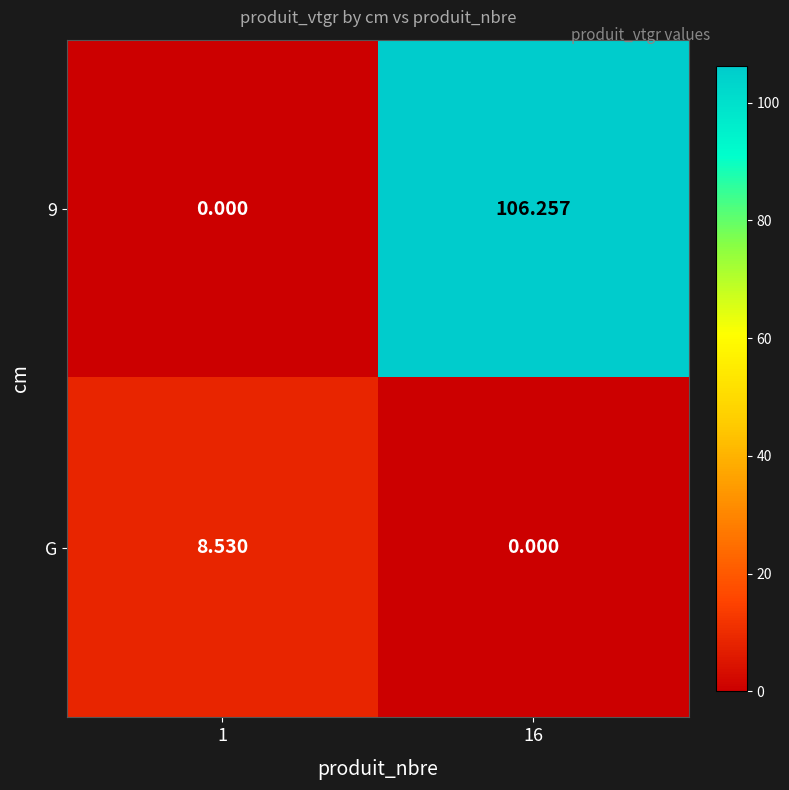

Count the number of data series in this chart.

2